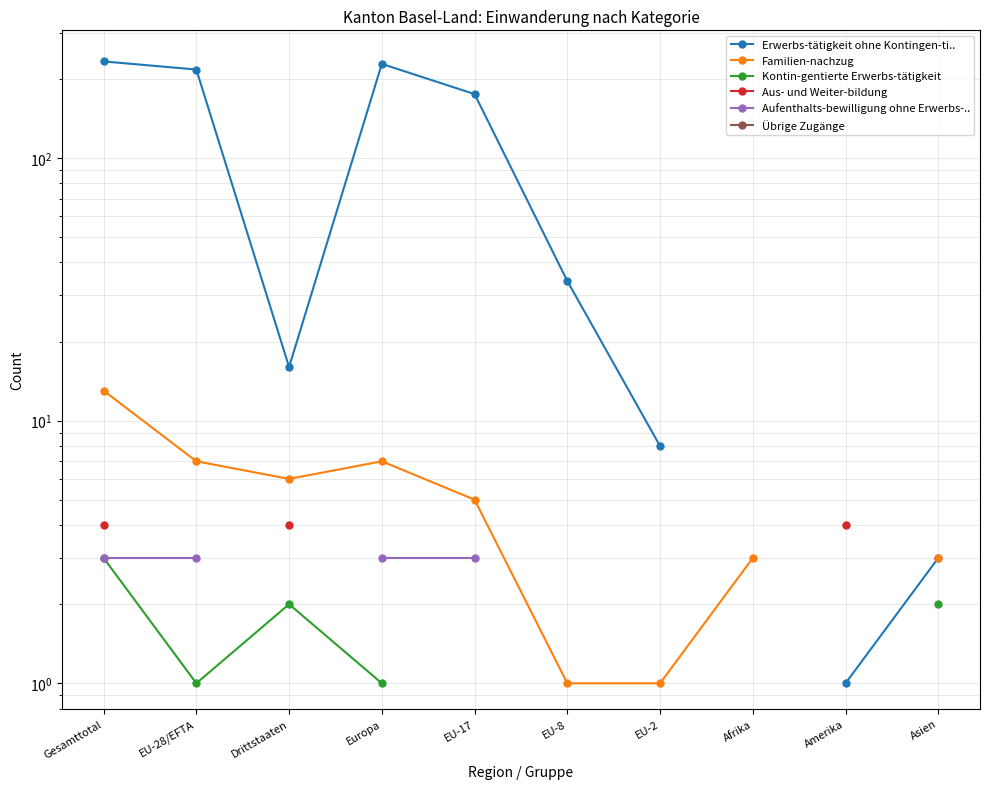

What position from the right is Asien?

1